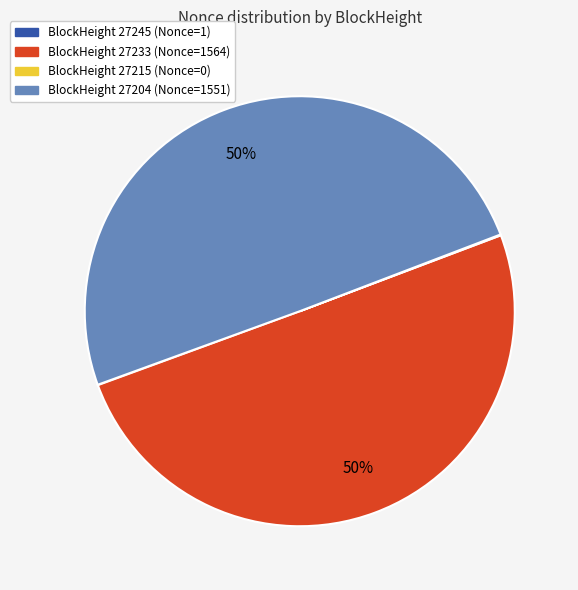

To the nearest percent, what is the average slice percentage?

25%